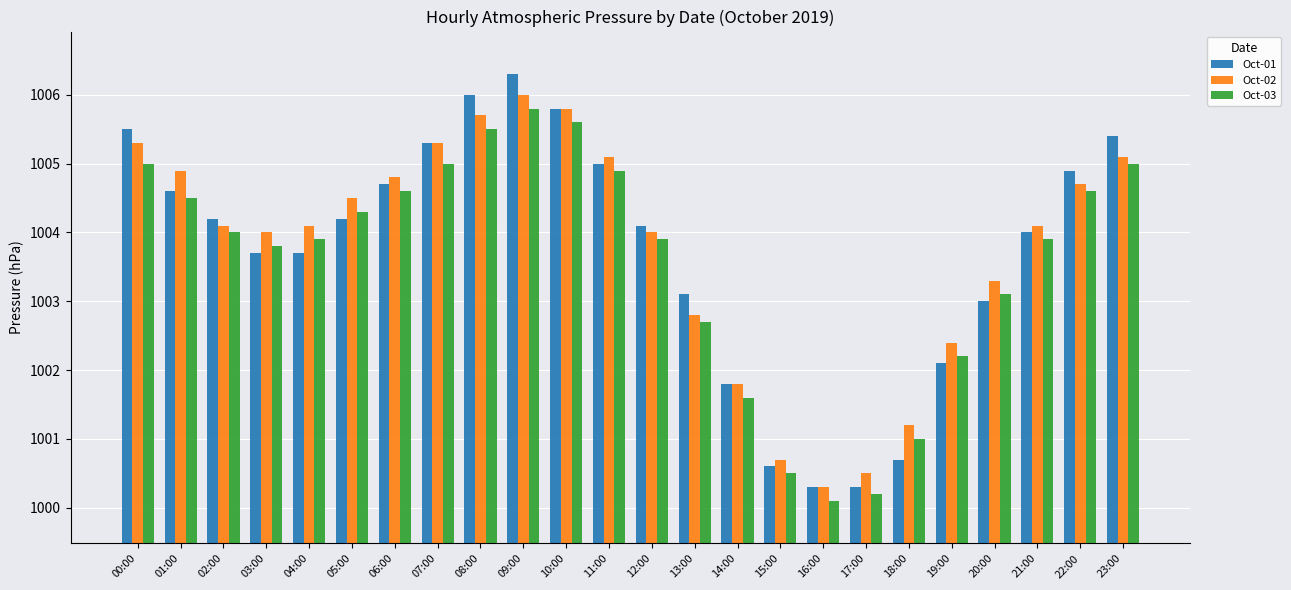

List the series in order of their overall mean, lowest first.

Oct-03, Oct-01, Oct-02